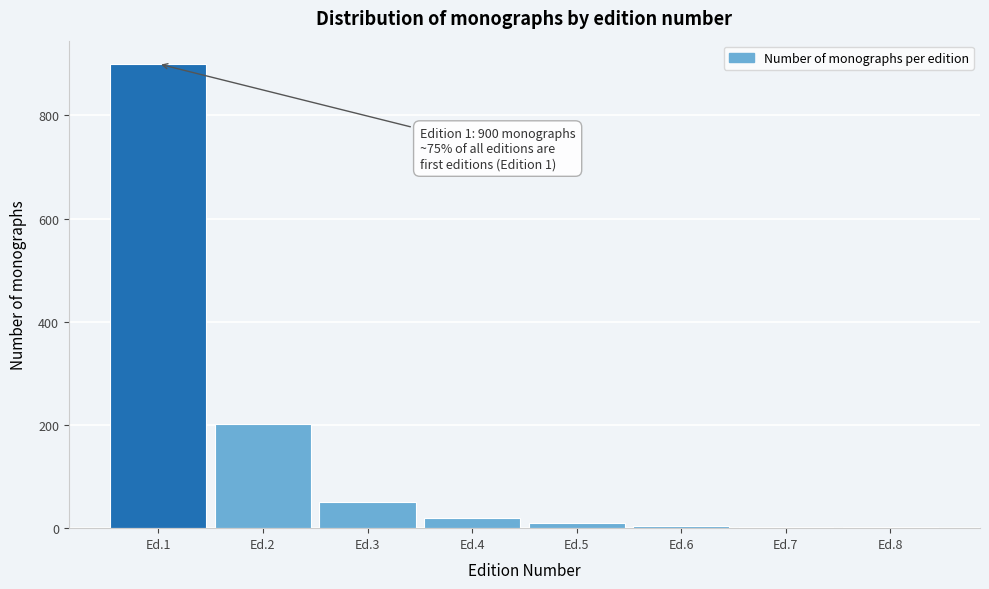

Which category has the highest value across all series?

Ed.1